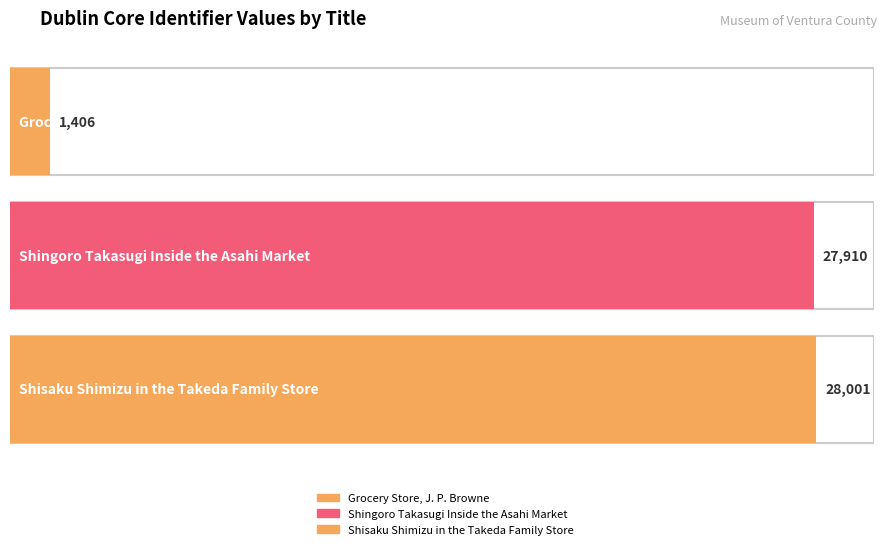

What is the change in value from Grocery Store, J. P. Browne to Shingoro Takasugi Inside the Asahi Market?

+26504